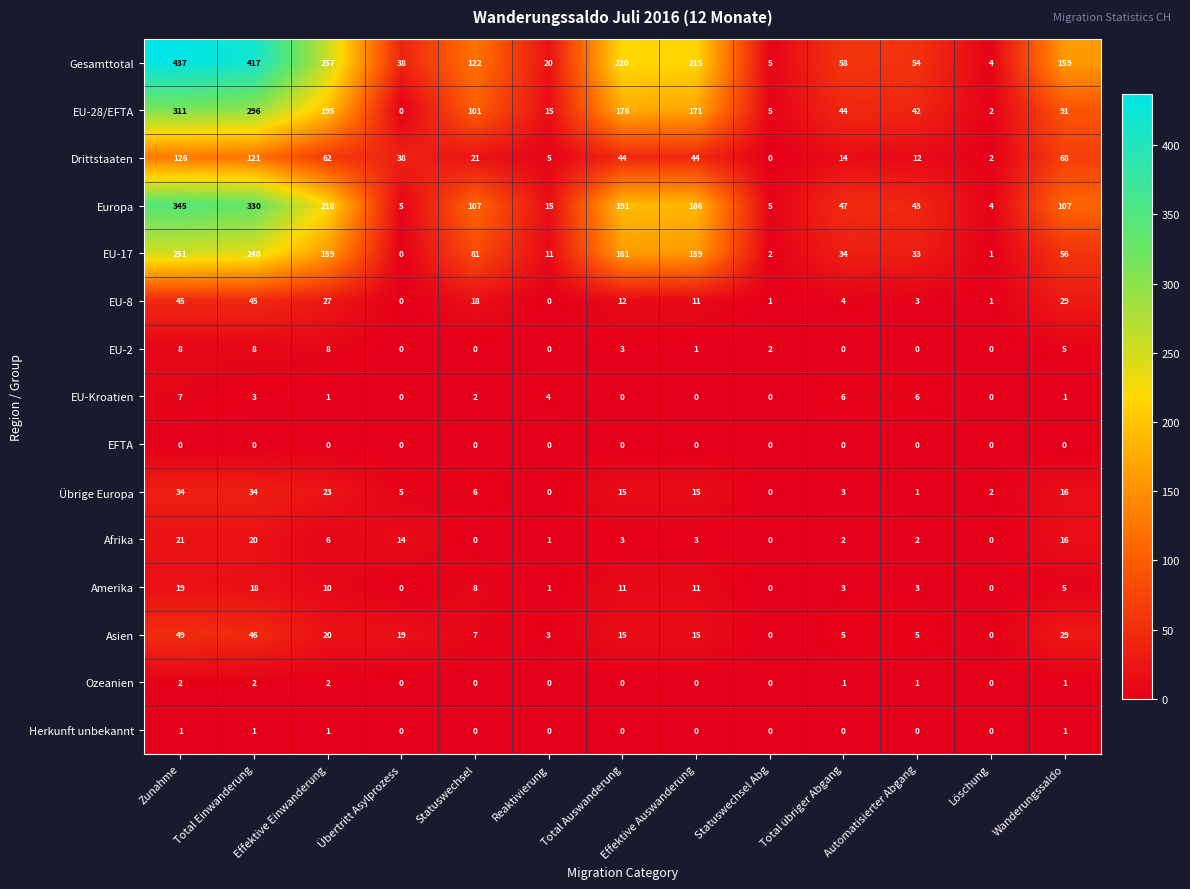

What is the greatest value displayed?

437